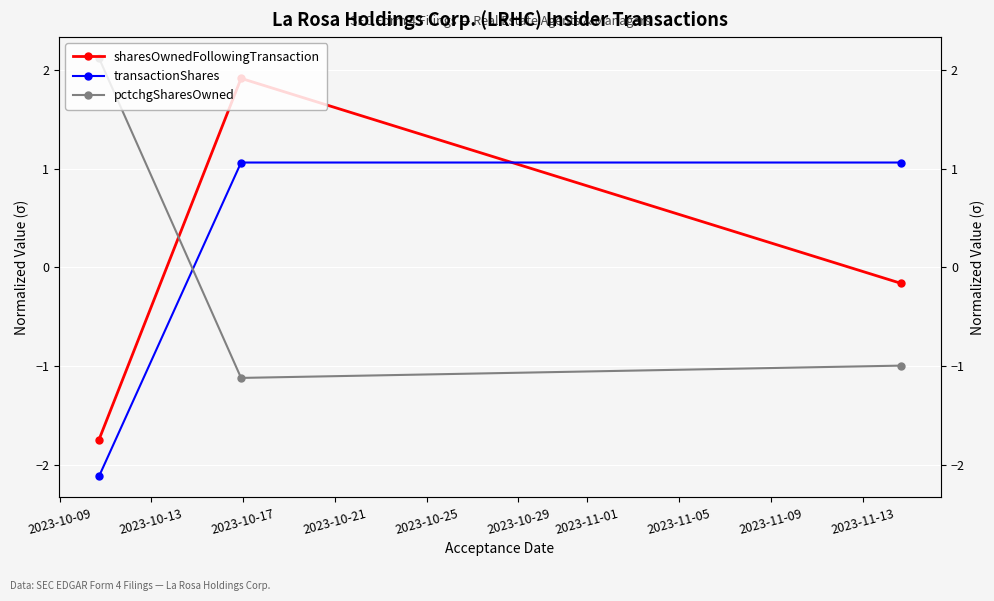

What is the difference between the highest and lowest values at 2023-10-09?

4.2